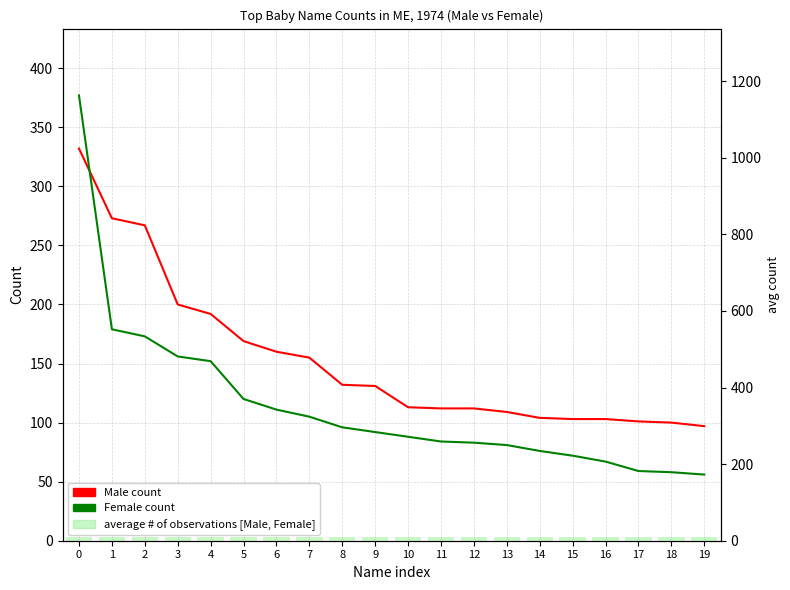

Rank the categories by Male count value from highest to lowest.

0, 1, 2, 3, 4, 5, 6, 7, 8, 9, 10, 11, 12, 13, 14, 15, 16, 17, 18, 19